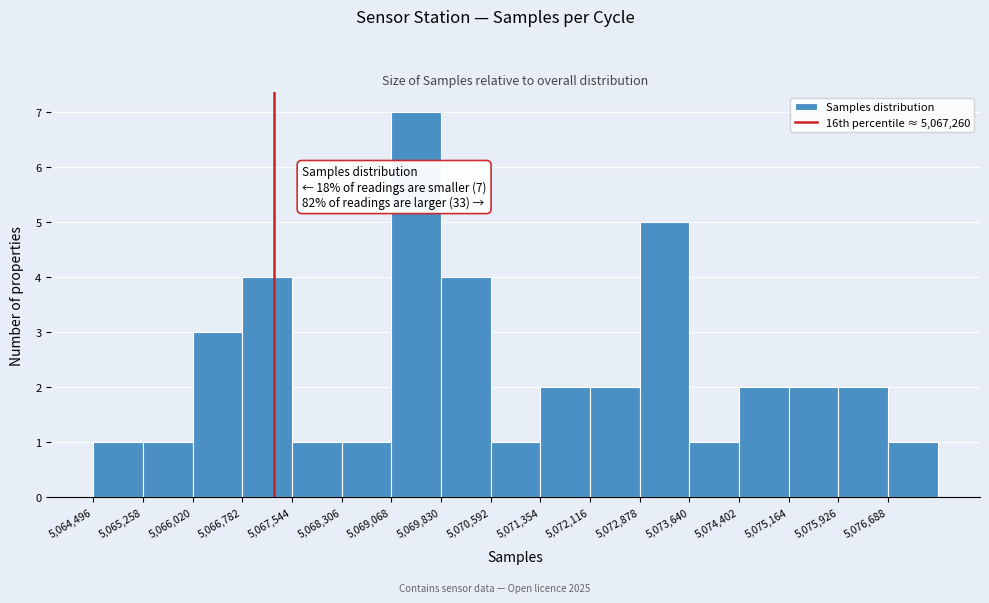

Which range on the x-axis has the tallest bar?

5069100 to 5069800